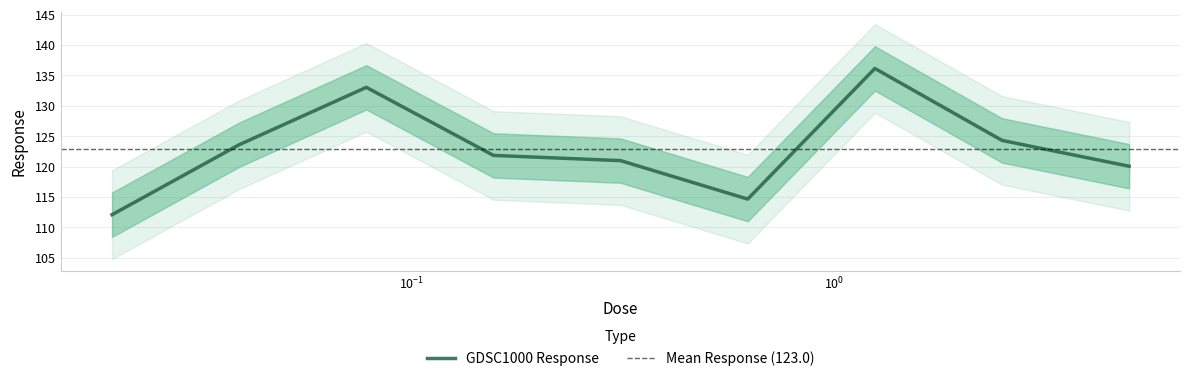

What is the difference between the values at 0.078125 and 0.15625?

11.2